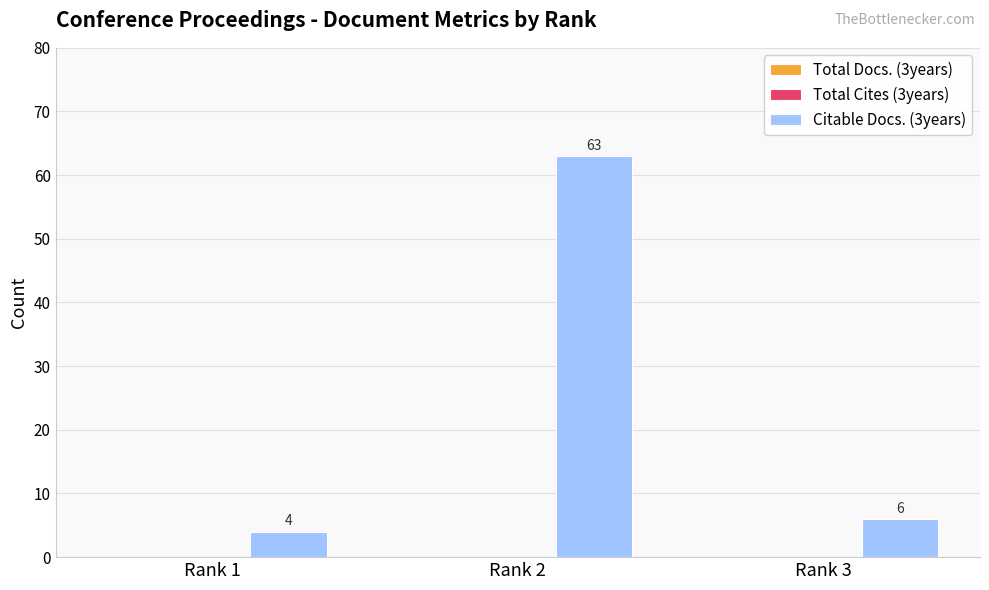

List the labels in order of value, smallest first.

Rank 1, Rank 3, Rank 2